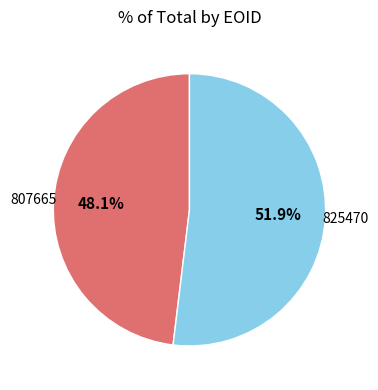

Rank the categories by value from lowest to highest.

807665, 825470